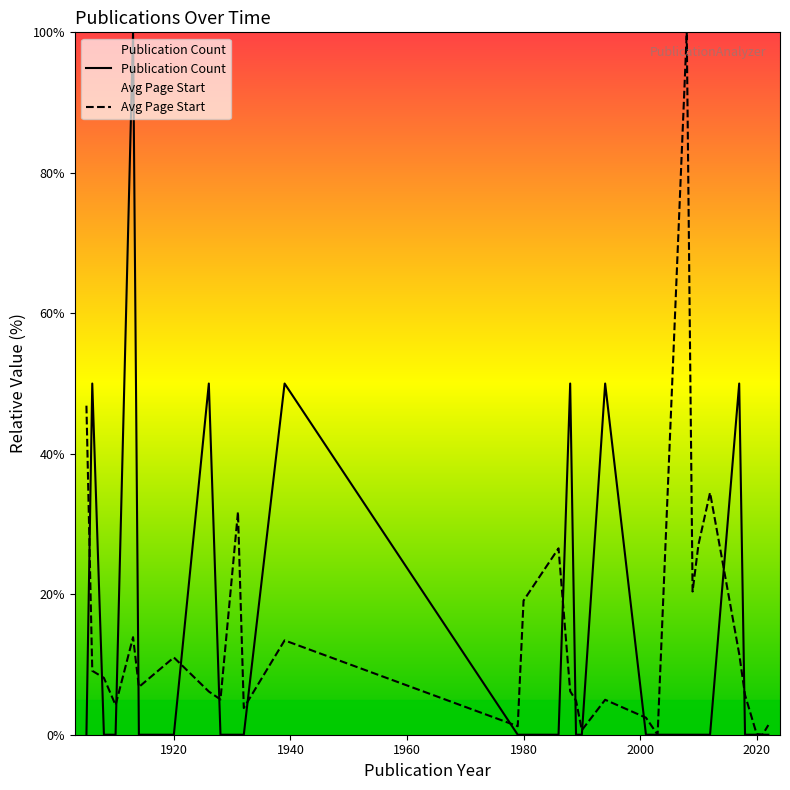

What is the maximum value shown in the chart?

100.0